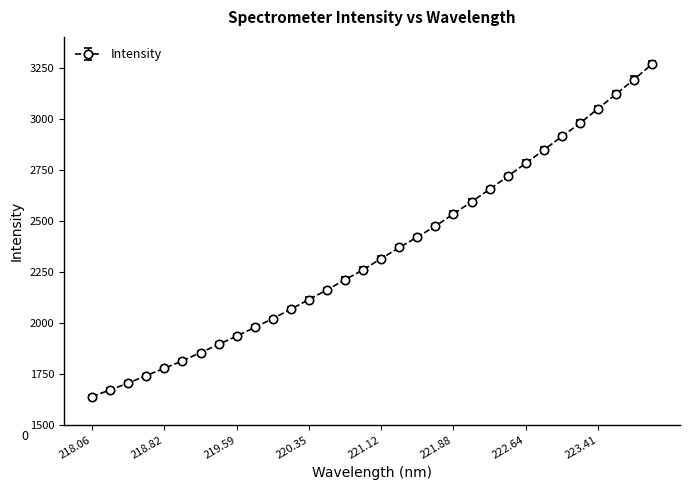

What is the greatest value displayed?

3266.7